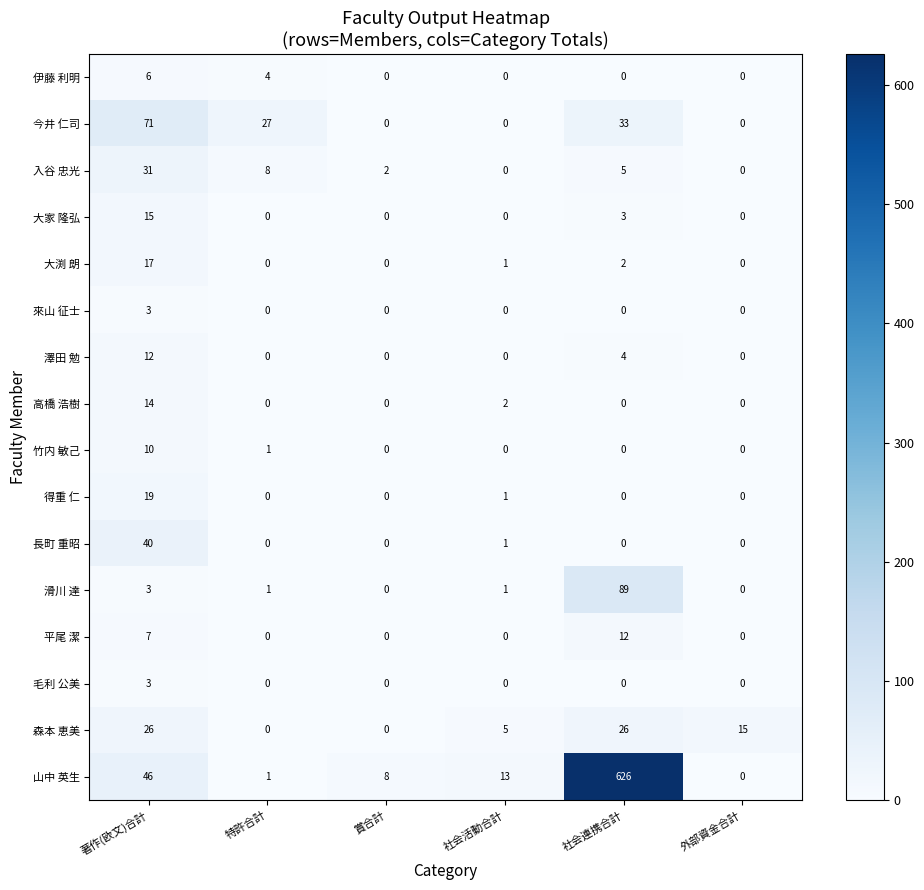

What is the difference between the highest and lowest values at 賞合計?

8